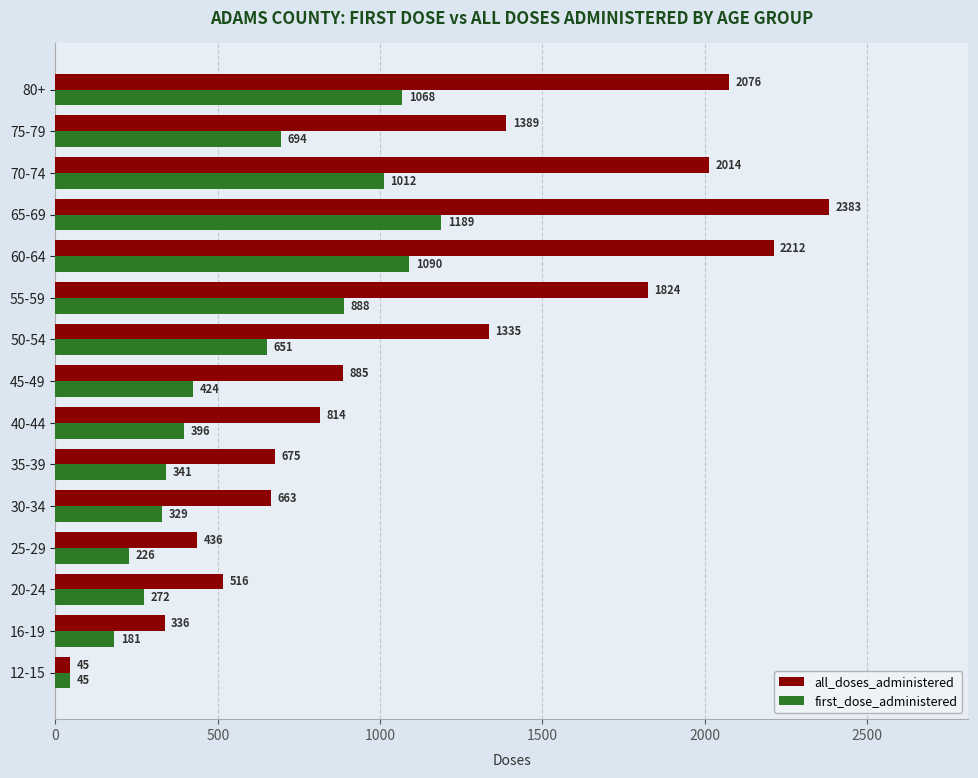

What is the sum of all all_doses_administered values?

17603